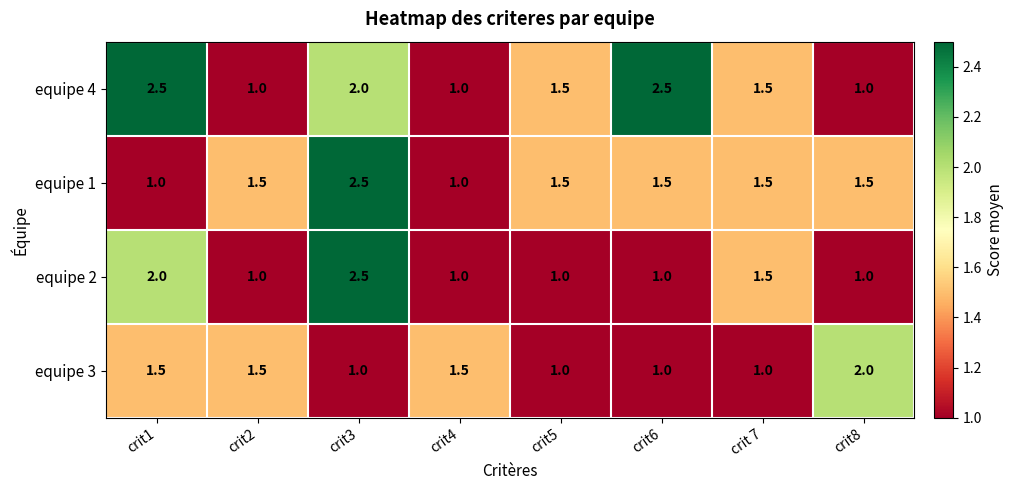

What is the minimum value shown in the chart?

1.0